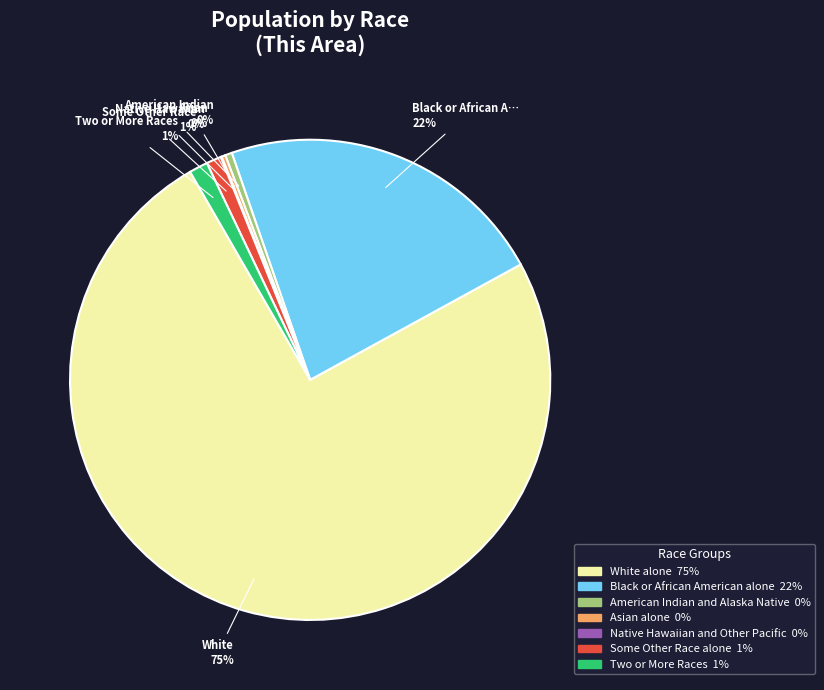

To the nearest percent, what is the average slice percentage?

14%